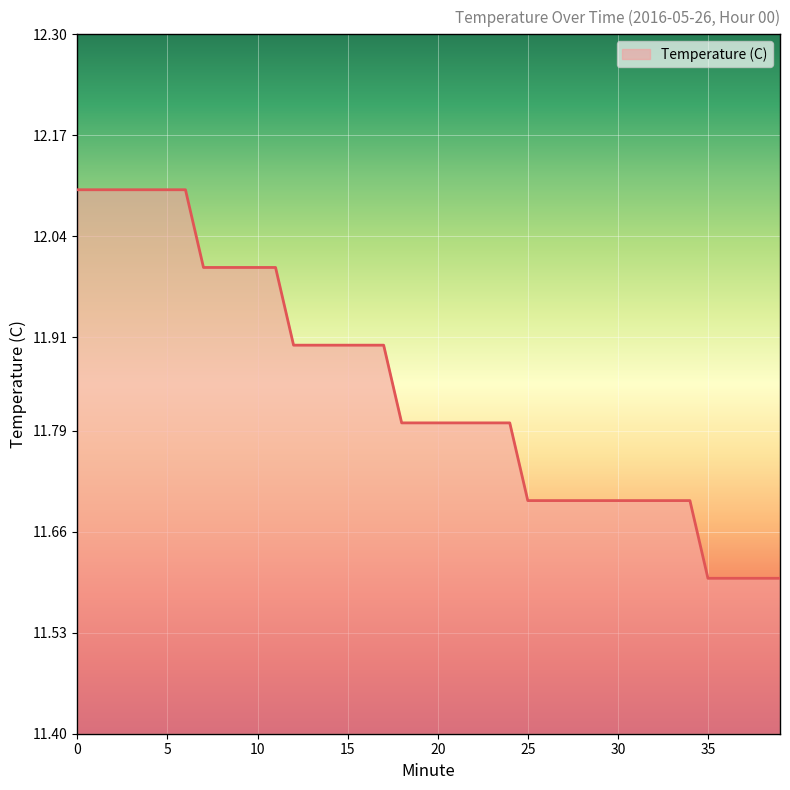

What is the difference between the maximum and minimum values?

0.5